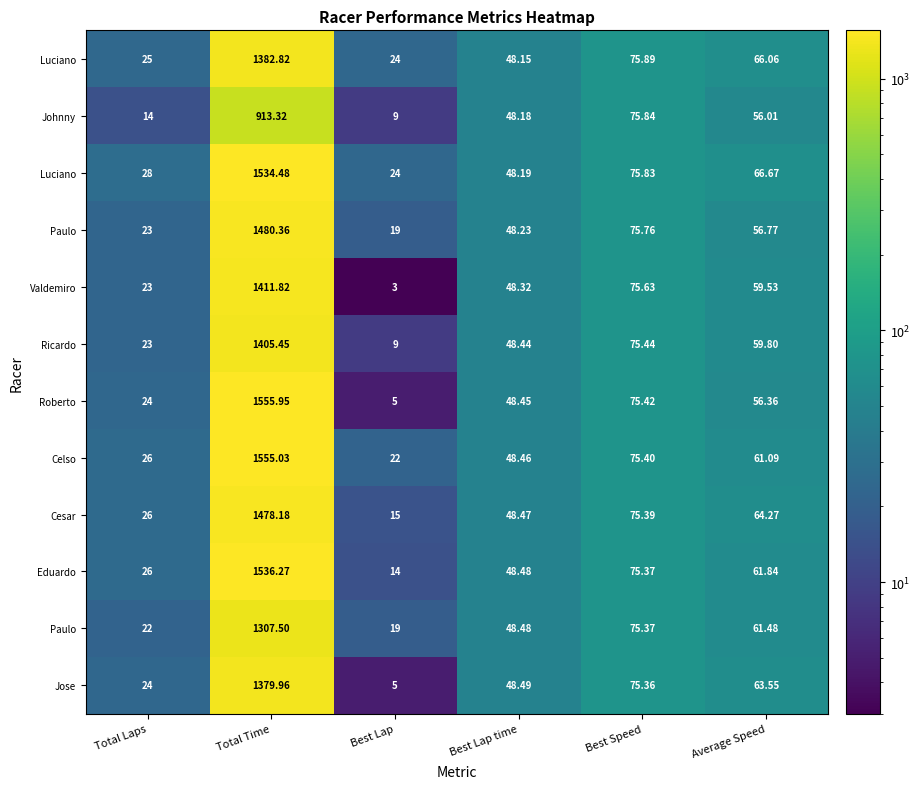

At which category is the sum across all series the highest?

Total Time